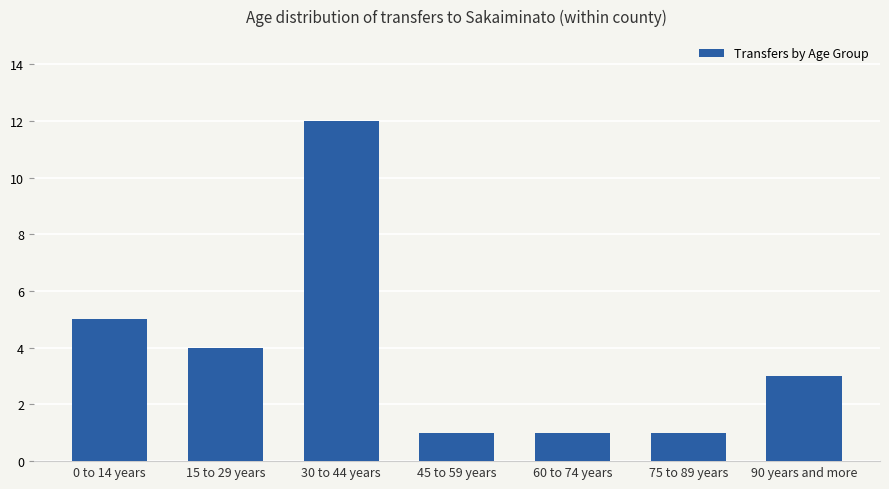

What is the maximum value shown in the chart?

12